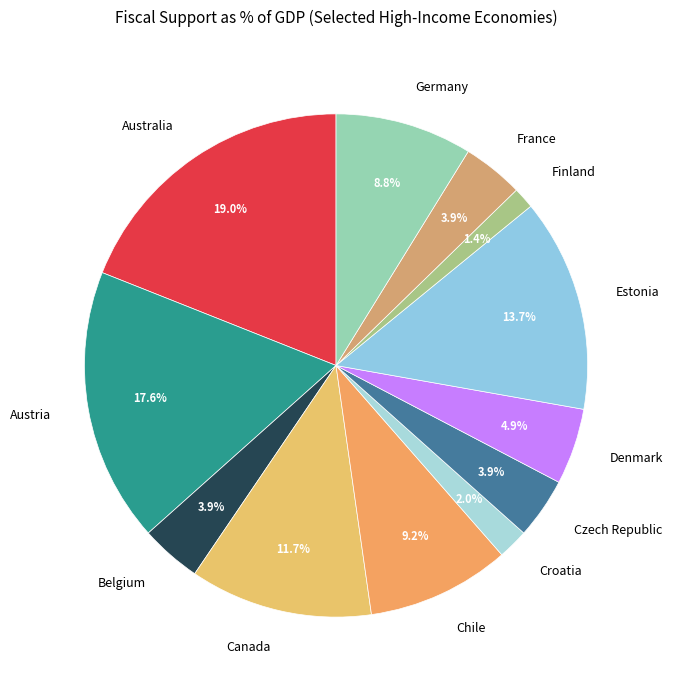

Which category has the biggest portion of the pie?

Australia